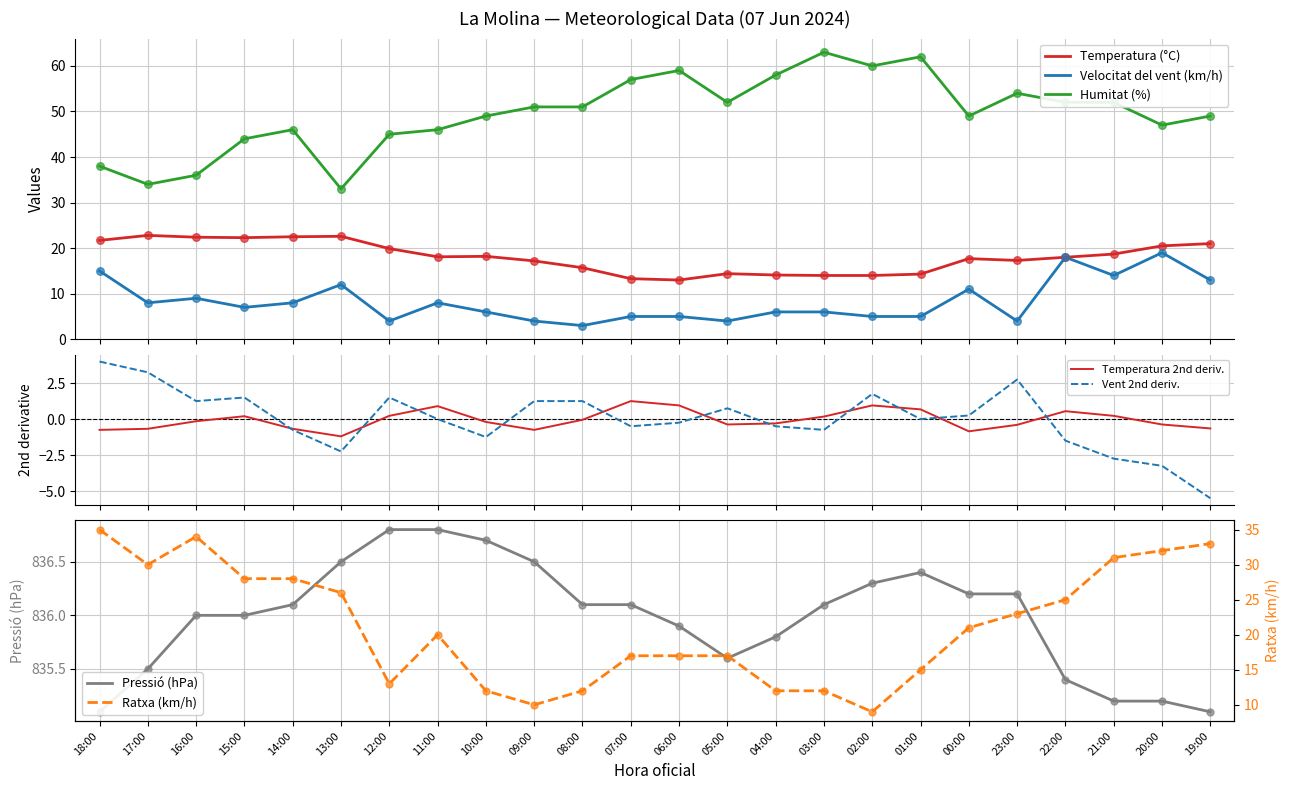

At how many categories does at least one series exceed 477?

24